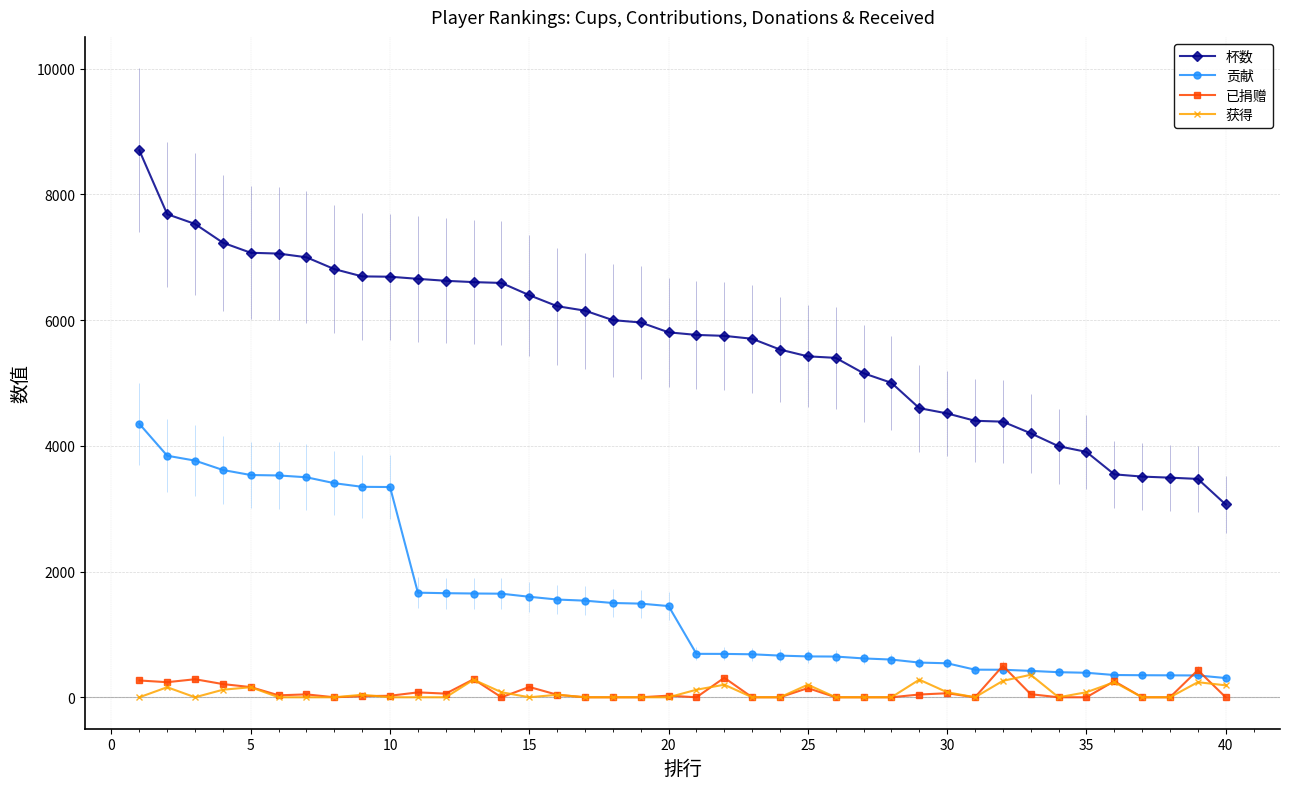

True or false: 贡献 and 获得 cross at least once.

False